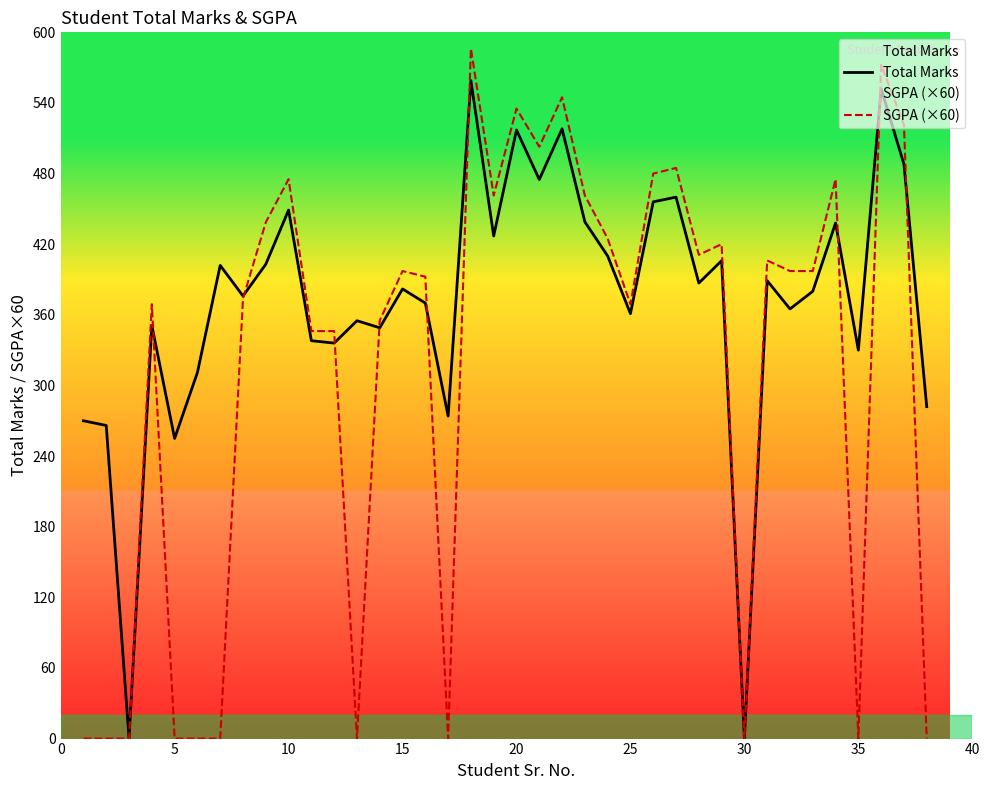

Read the Total Marks value at 10.

449.0